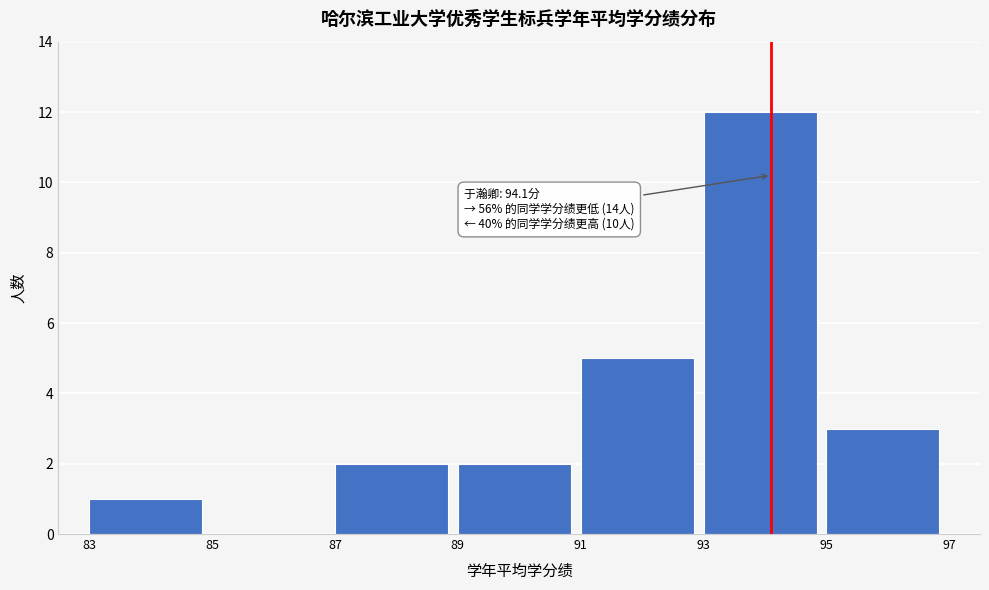

Over which range of the x-axis is the bar tallest?

93 to 95